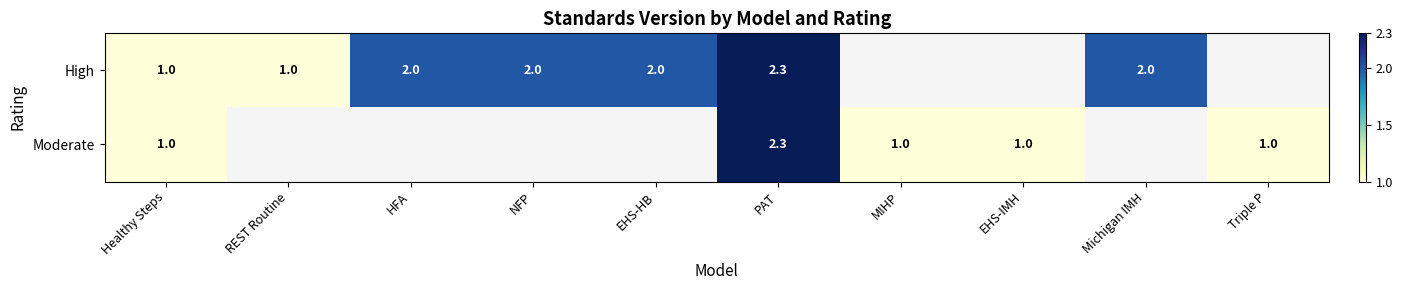

How many values in Moderate are above zero?

5